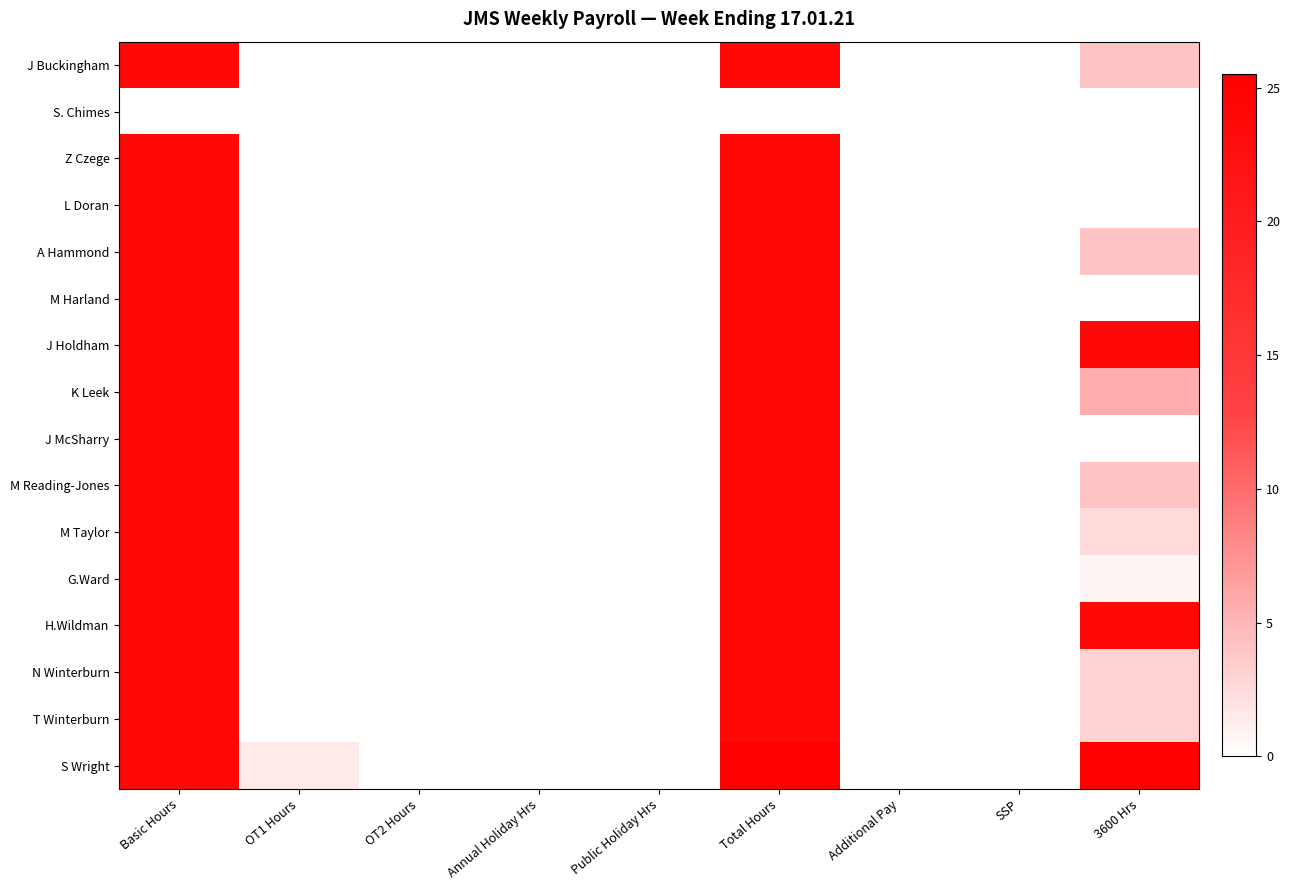

At which category does the chart reach its minimum across all series?

OT1 Hours